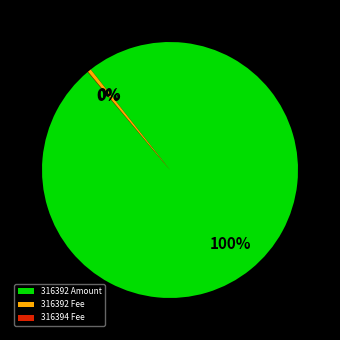

Is 316392 Amount the majority of the pie?

Yes